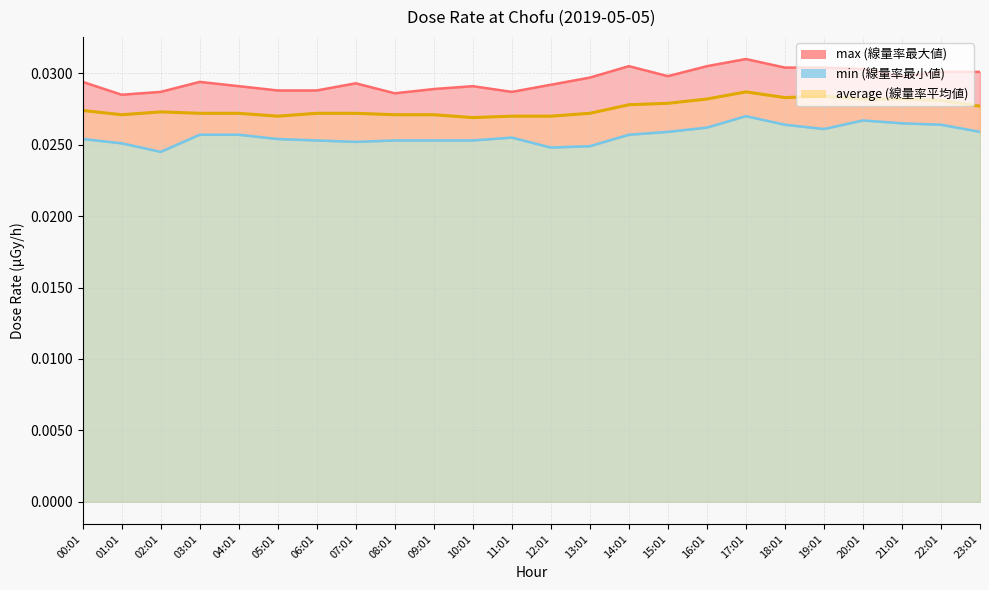

True or false: average and min intersect in this chart.

False